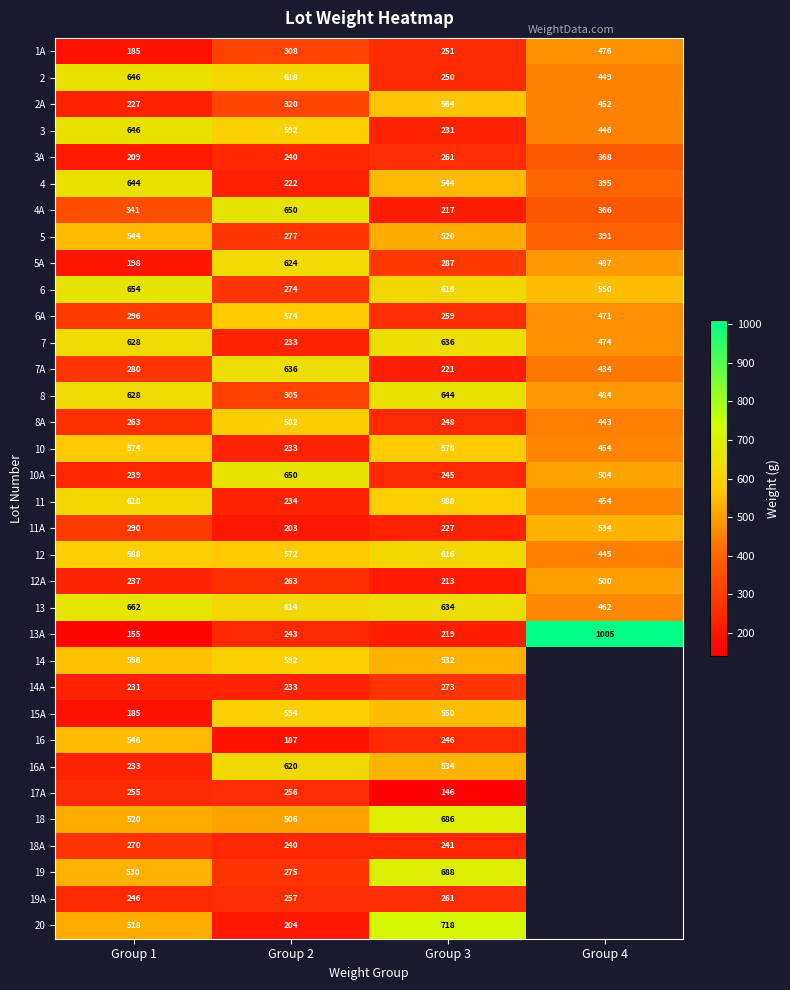

At which label is 6 closest to 464?

Group 4